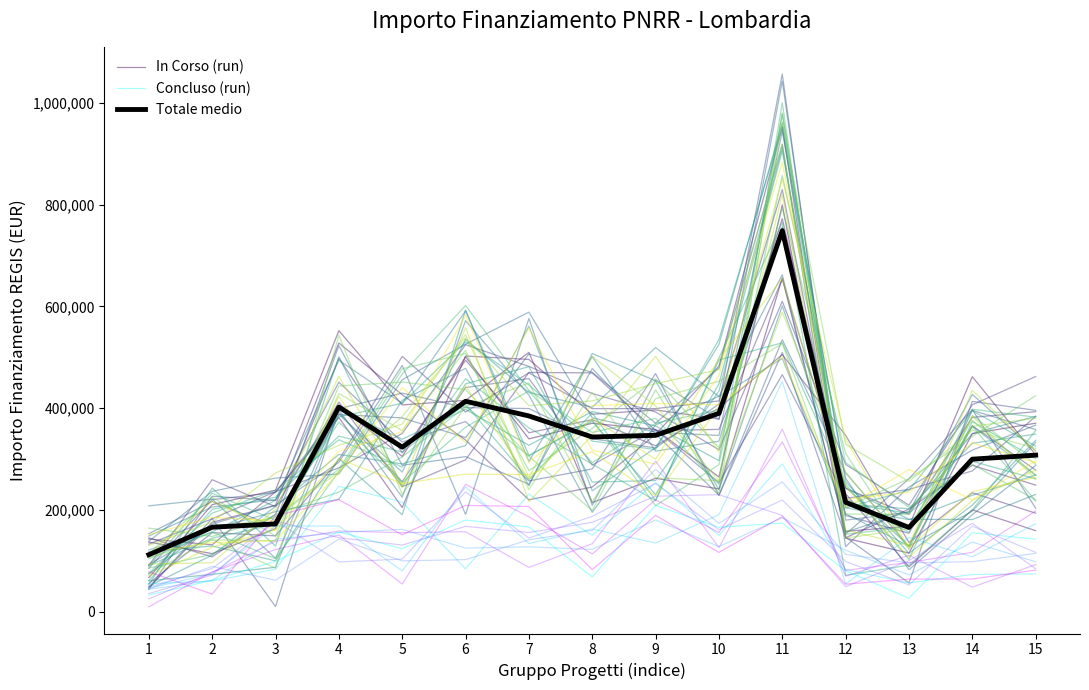

Rank the categories by Concluso (run) value from lowest to highest.

13, 1, 2, 8, 12, 3, 5, 15, 14, 4, 10, 7, 11, 6, 9